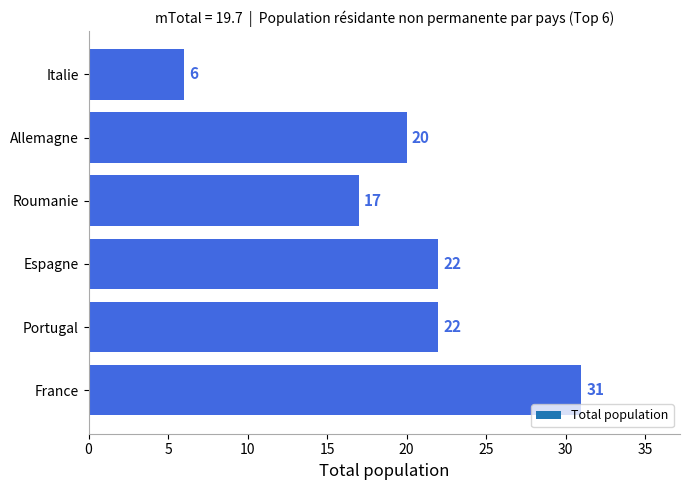

At which label is the value closest to 18?

Roumanie